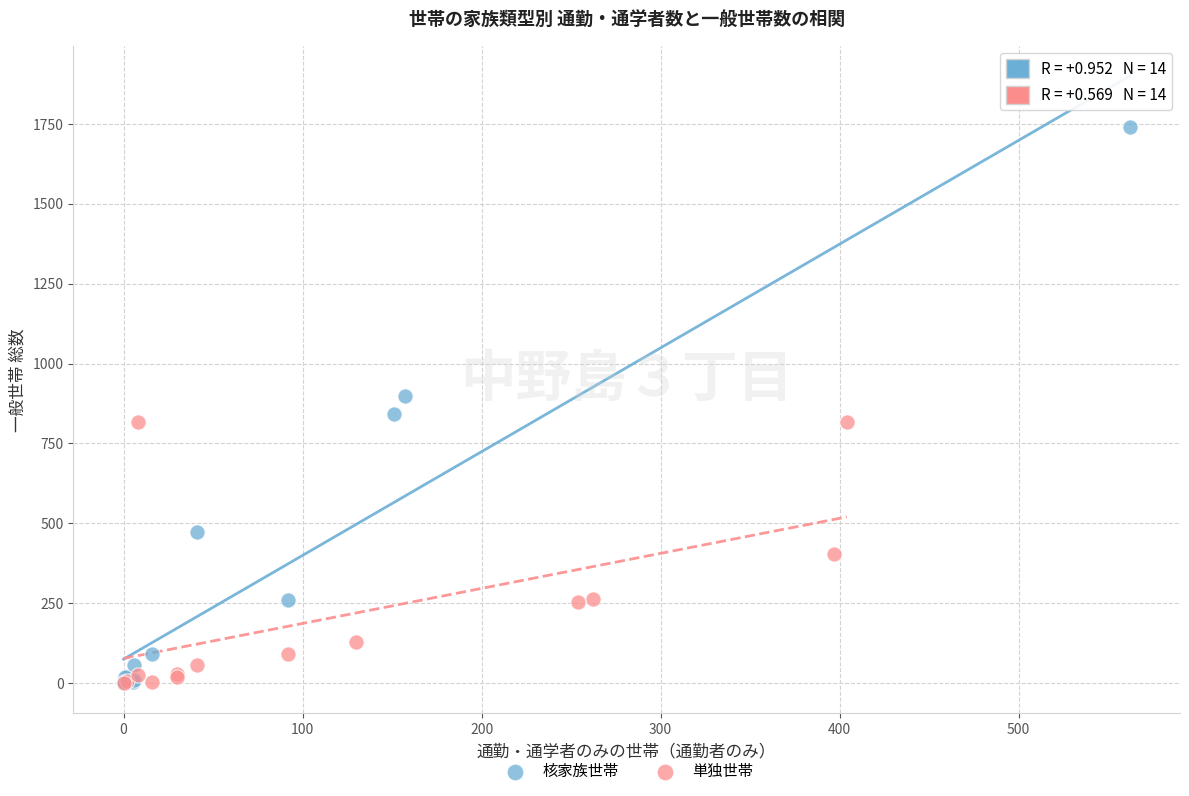

Which series has the largest Y range (max minus min)?

核家族世帯